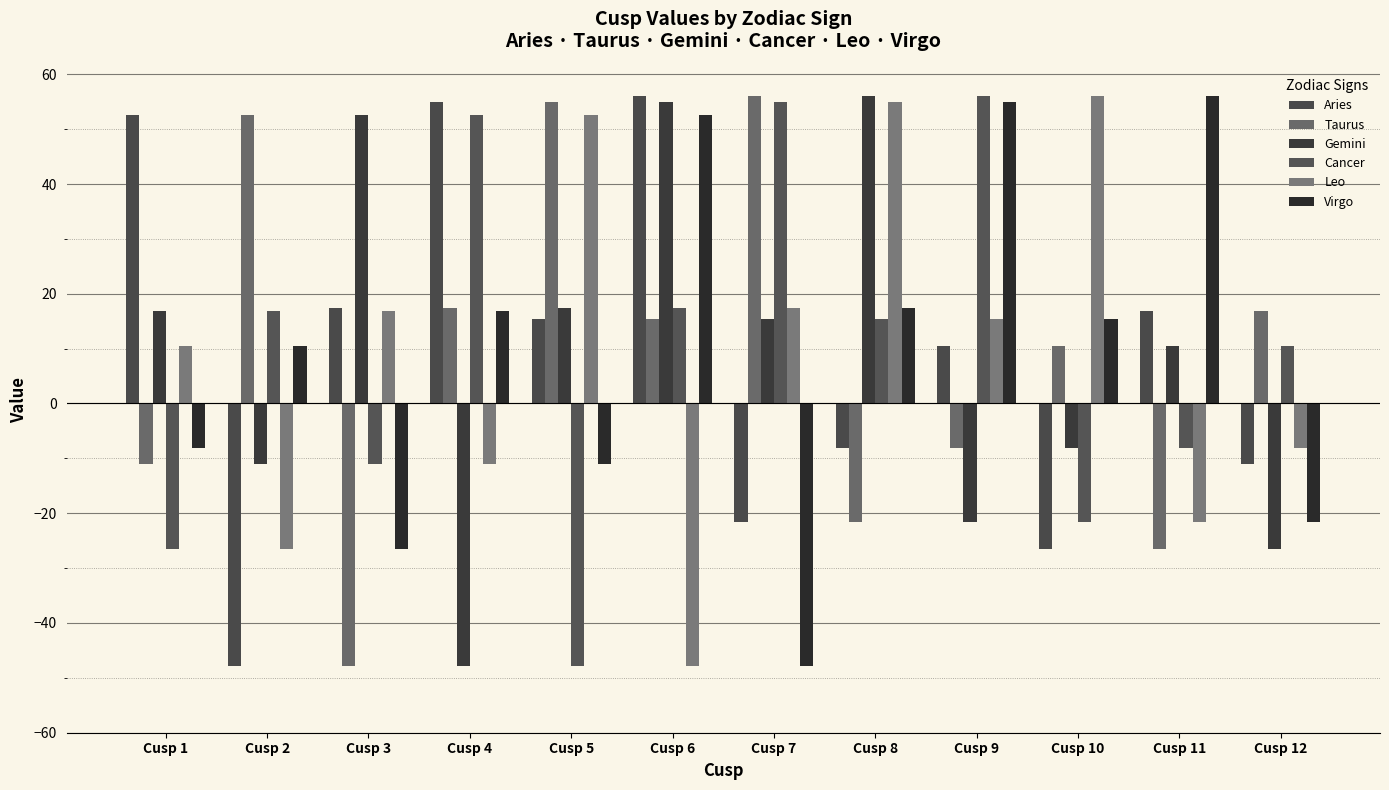

How many data points in Gemini are less than 15?

6